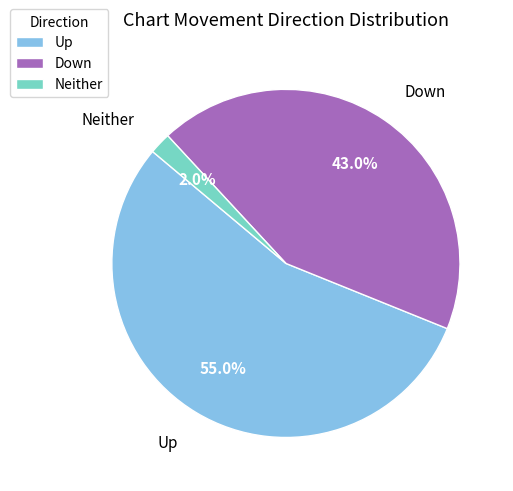

Is there any slice that represents more than half of the pie?

Yes